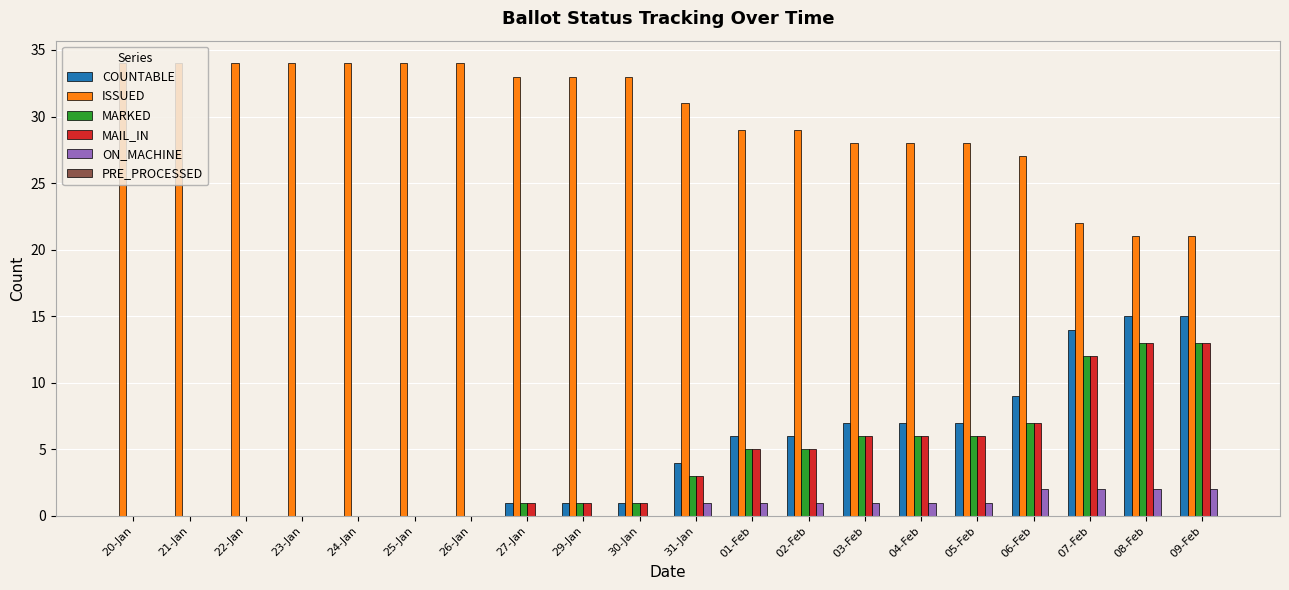

How many groups of bars are there?

20